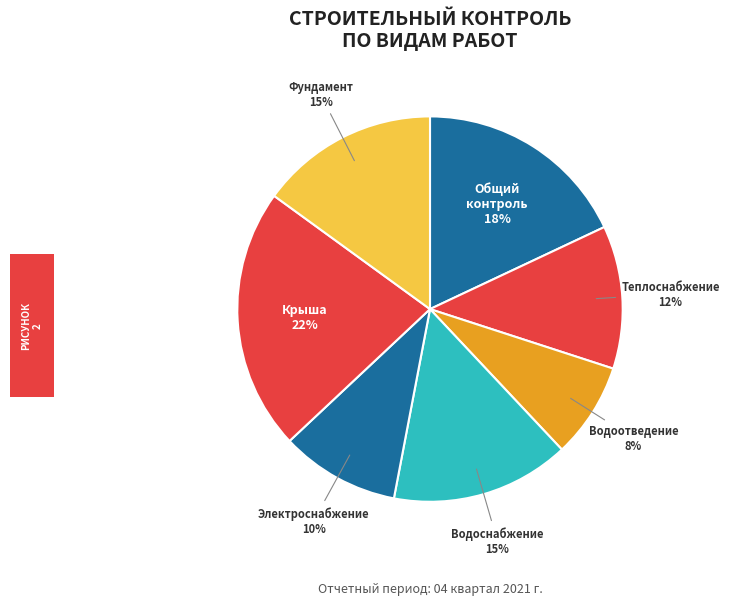

Does any single category account for the majority?

No